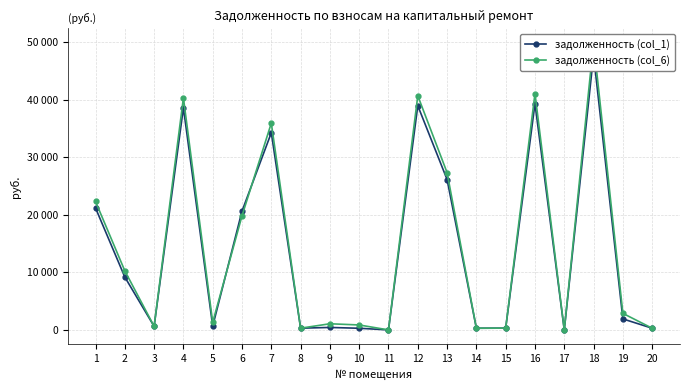

Where does the задолженность (col_1) series first go above 1913?

1